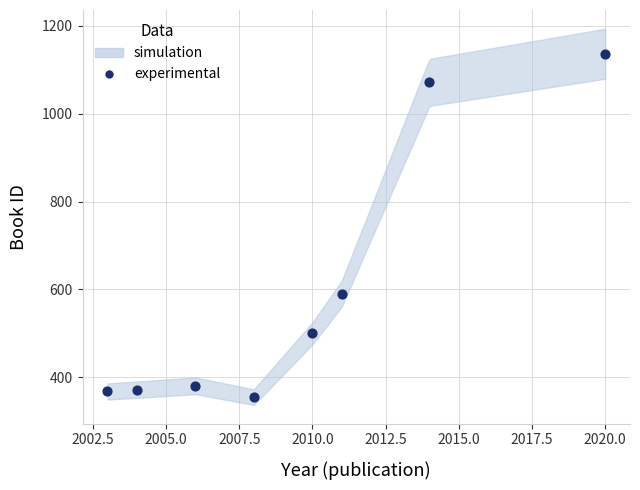

What Y value in the scatter plot is closest to 745?

590